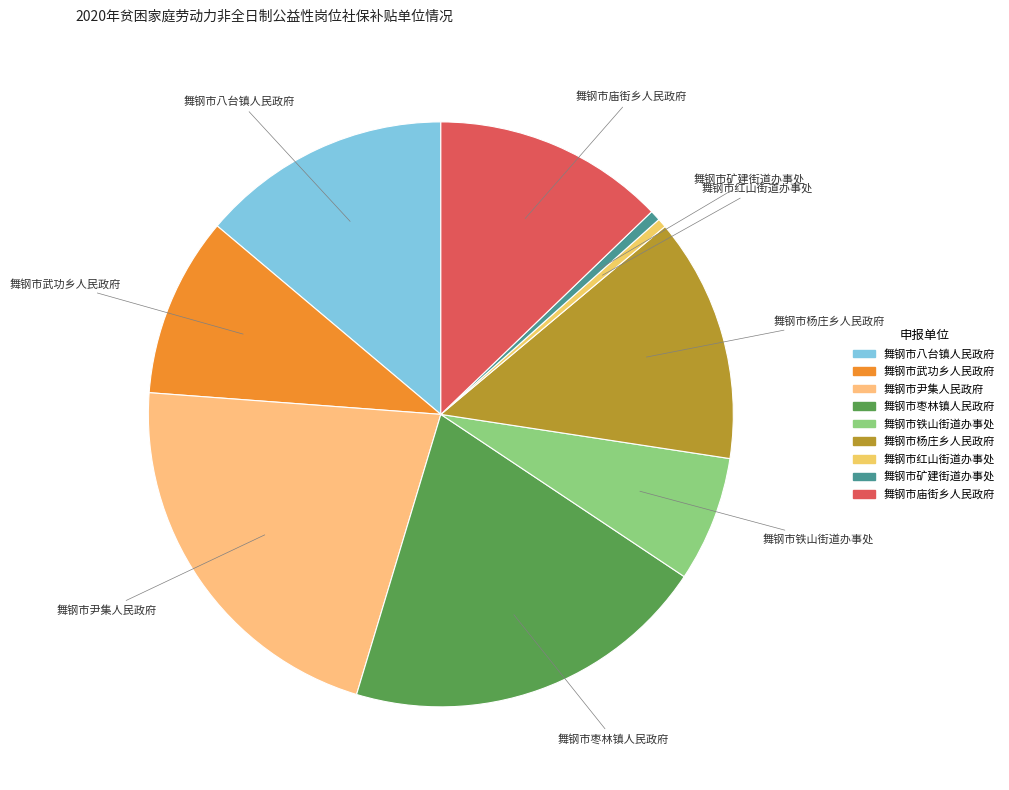

Does 舞钢市杨庄乡人民政府 represent more than half of the total?

No